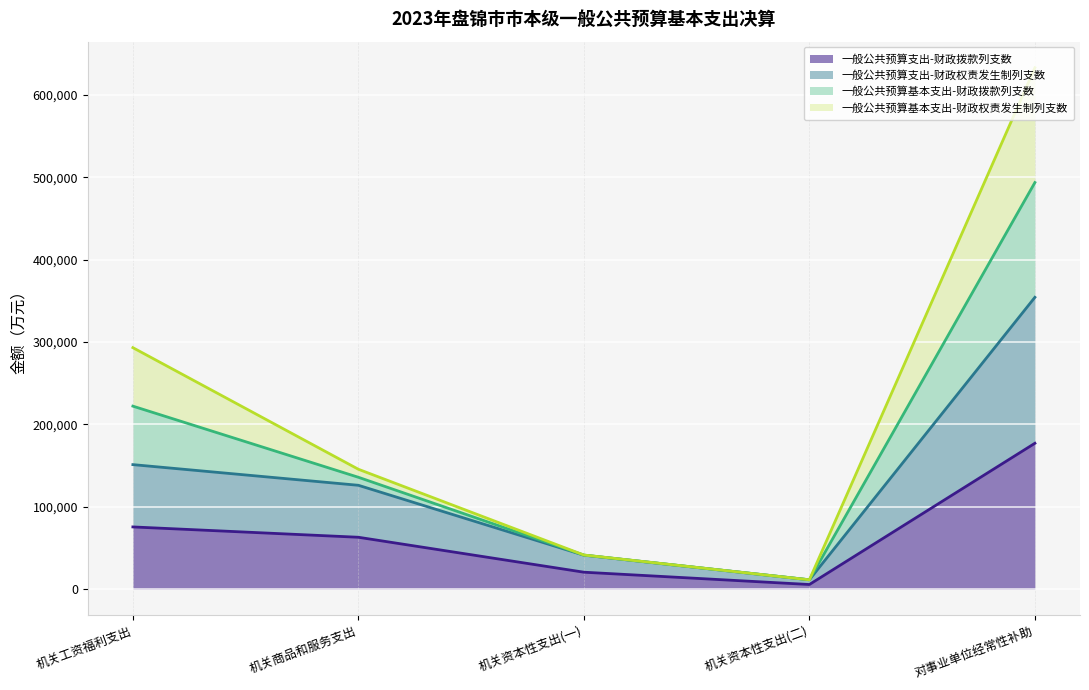

Between 机关工资福利支出 and 机关商品和服务支出, which series saw the biggest shift?

一般公共预算基本支出-财政拨款列支数